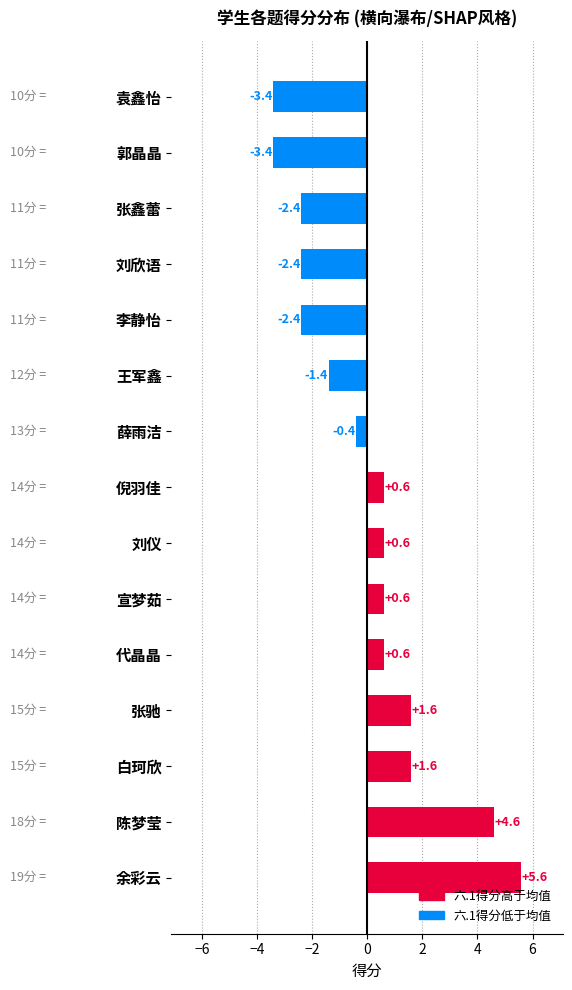

The chart shows a value of -5.2 at 袁鑫怡. True or false?

False